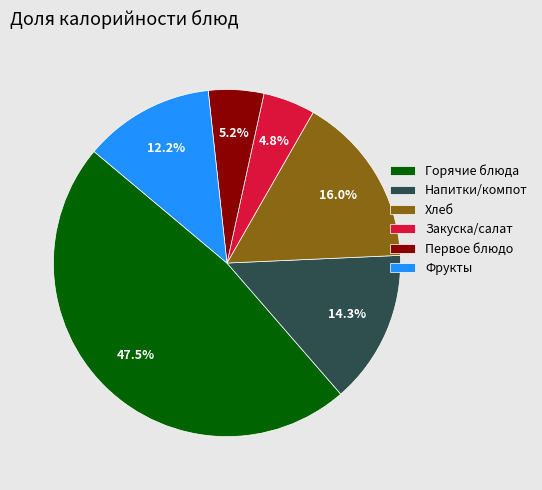

Which category has the biggest portion of the pie?

Горячие блюда